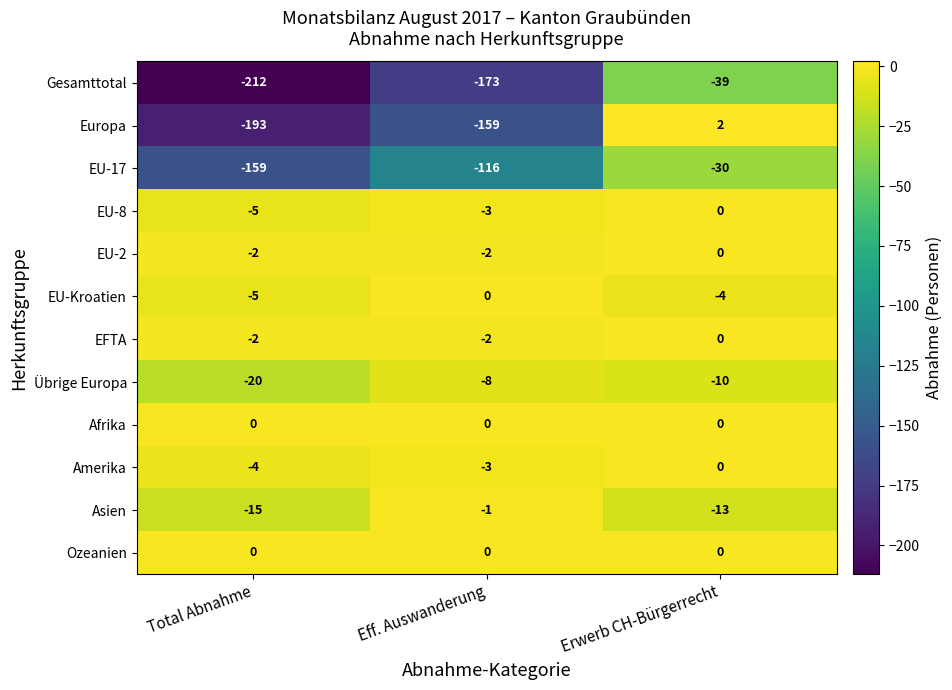

What is the difference between the maximum and minimum values in the EU-17 series?

129